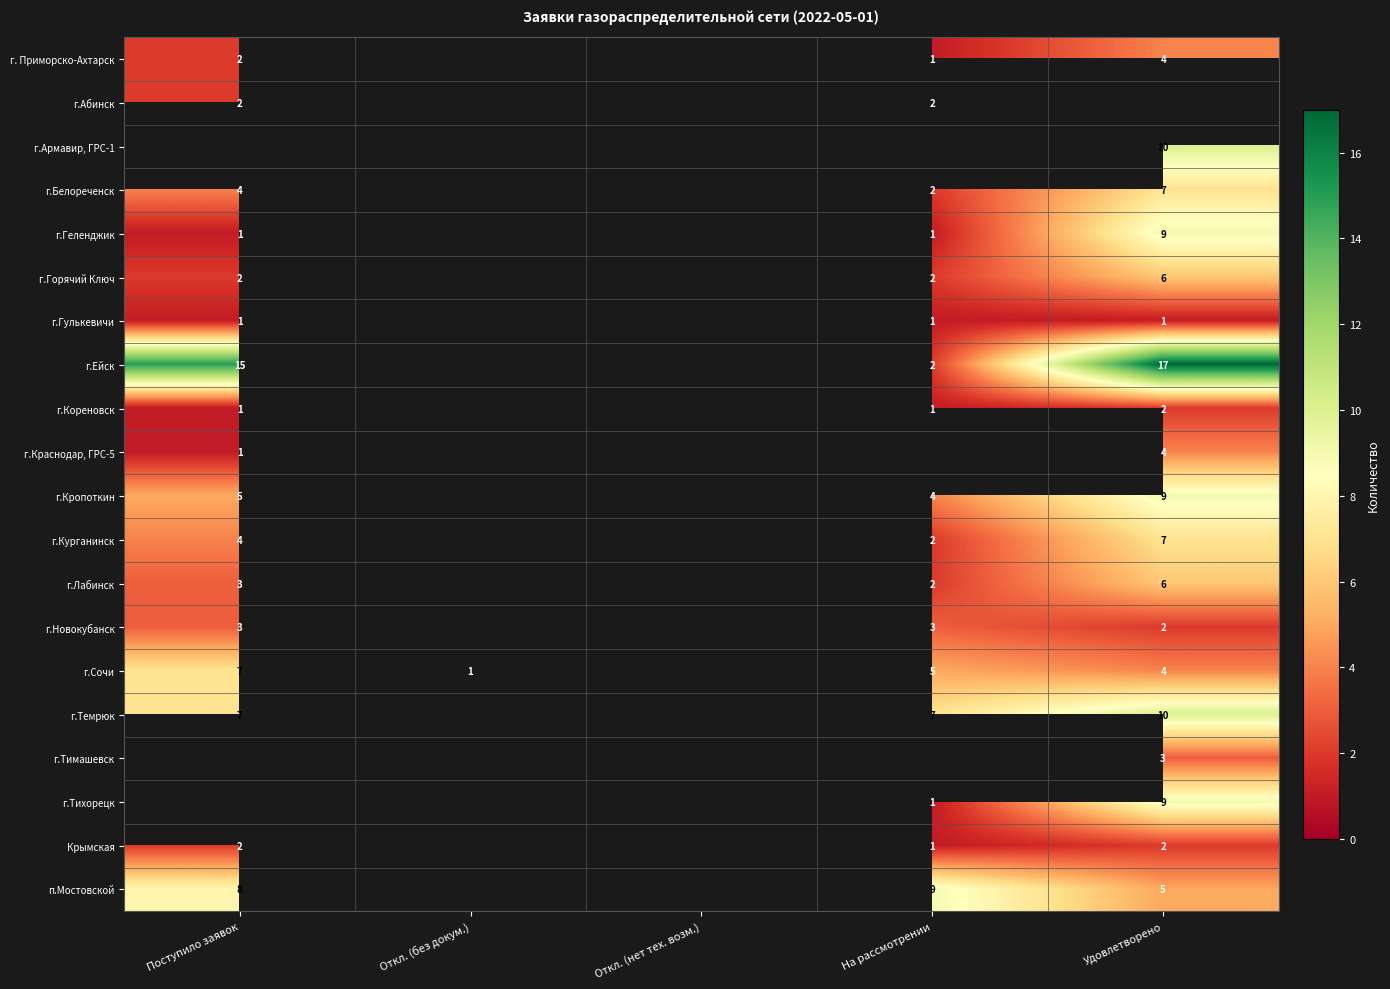

Which category has the lowest value across all series?

На рассмотрении